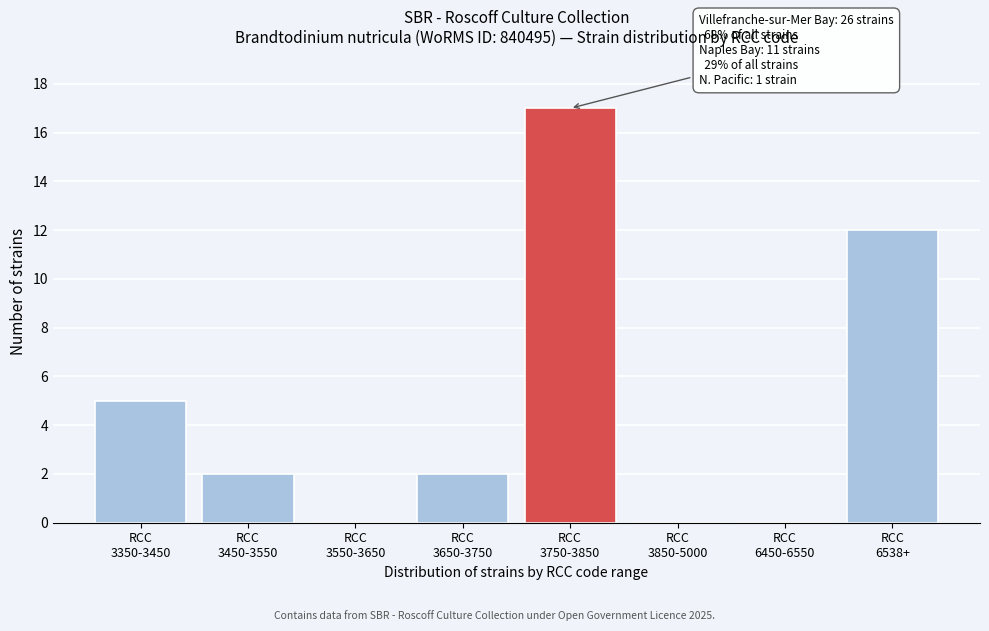

What is the maximum value shown in the chart?

17